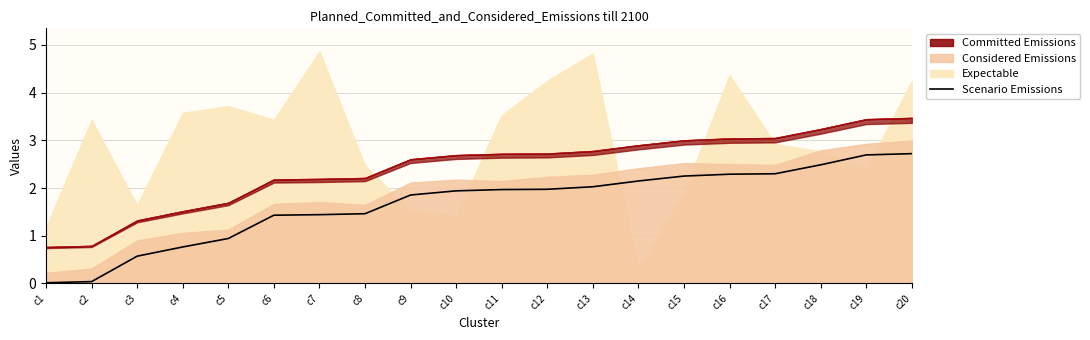

Reading left to right, what are all the values shown in this chart?

0.0	0.0	0.6	0.8	0.9	1.4	1.4	1.5	1.9	1.9	2.0	2.0	2.0	2.1	2.3	2.3	2.3	2.5	2.7	2.7